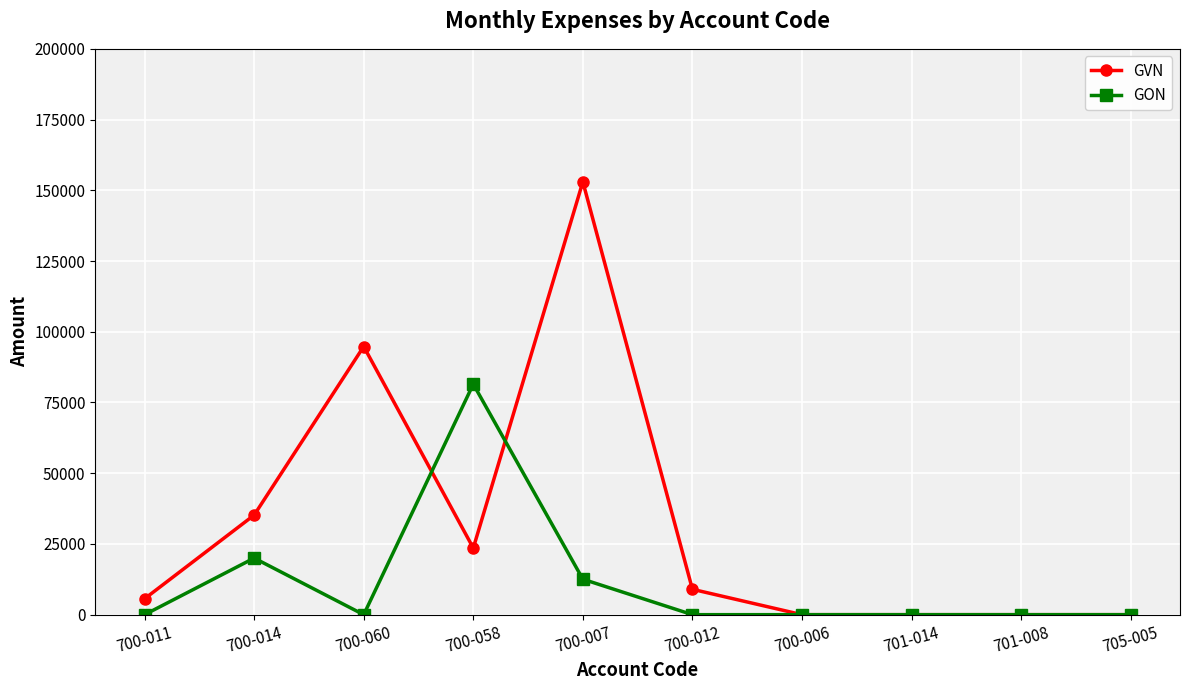

True or false: GVN and GON intersect in this chart.

True